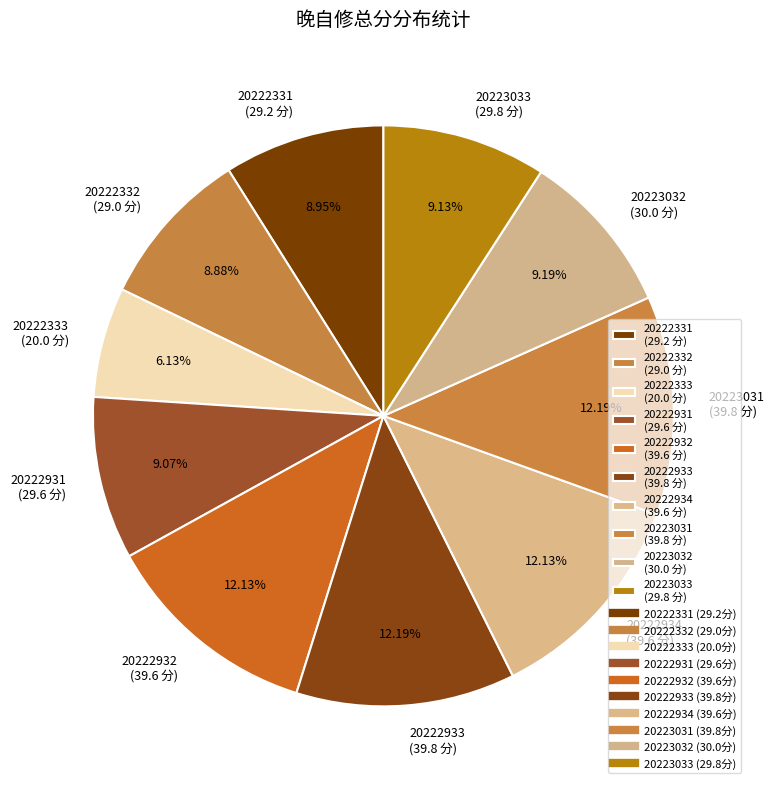

How many slices are in this pie chart?

10